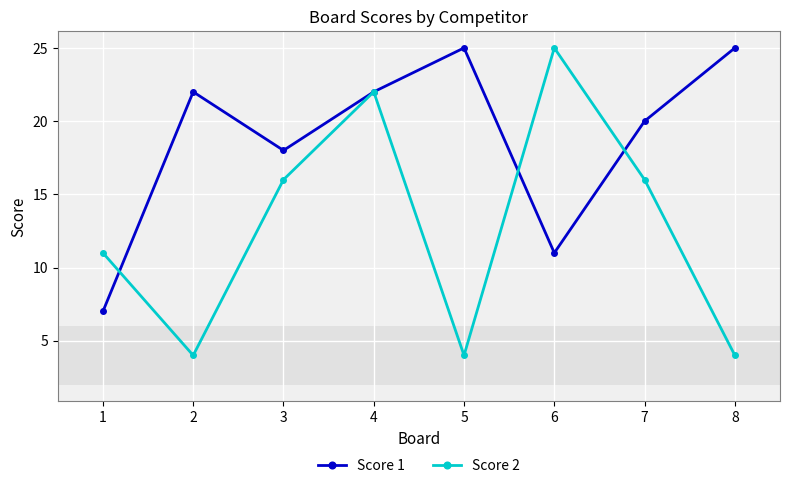

Is the value of Score 2 at 1 greater than the value of Score 1 at 3?

No